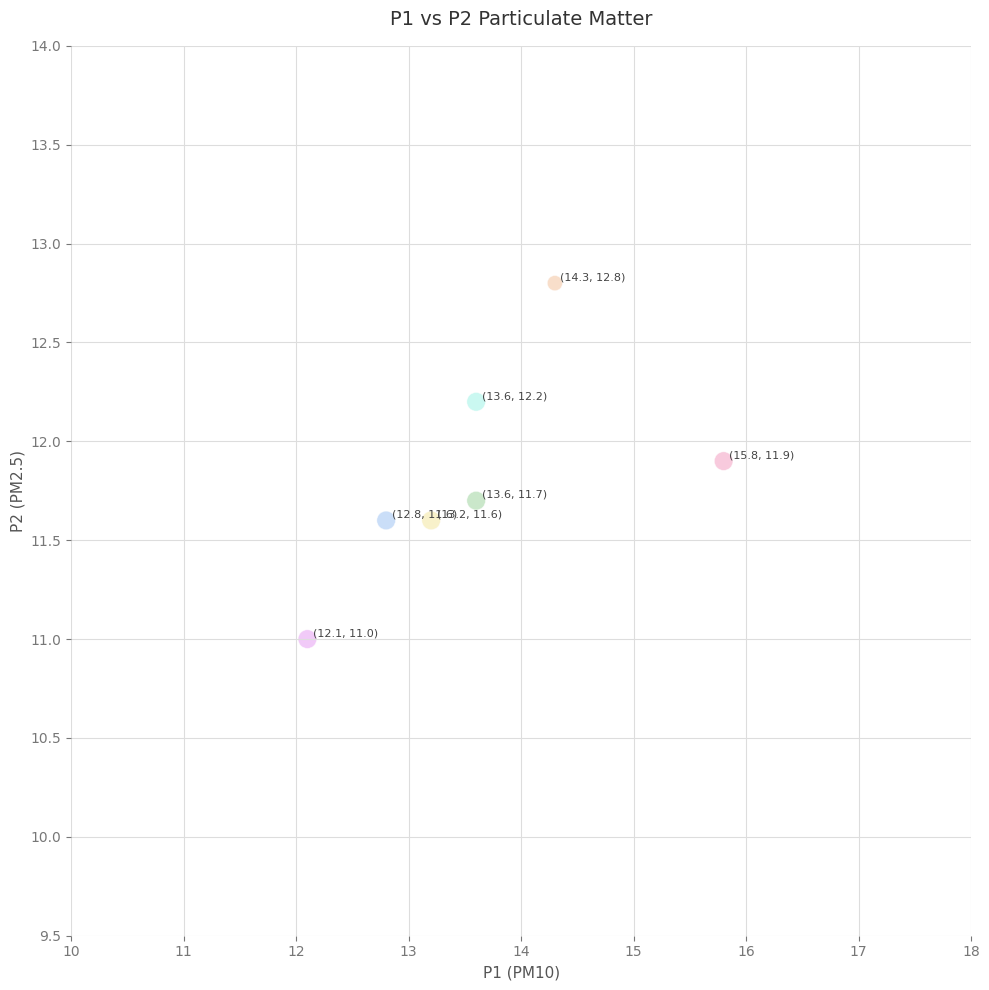

What is the range of Y values (max minus min)?

1.8